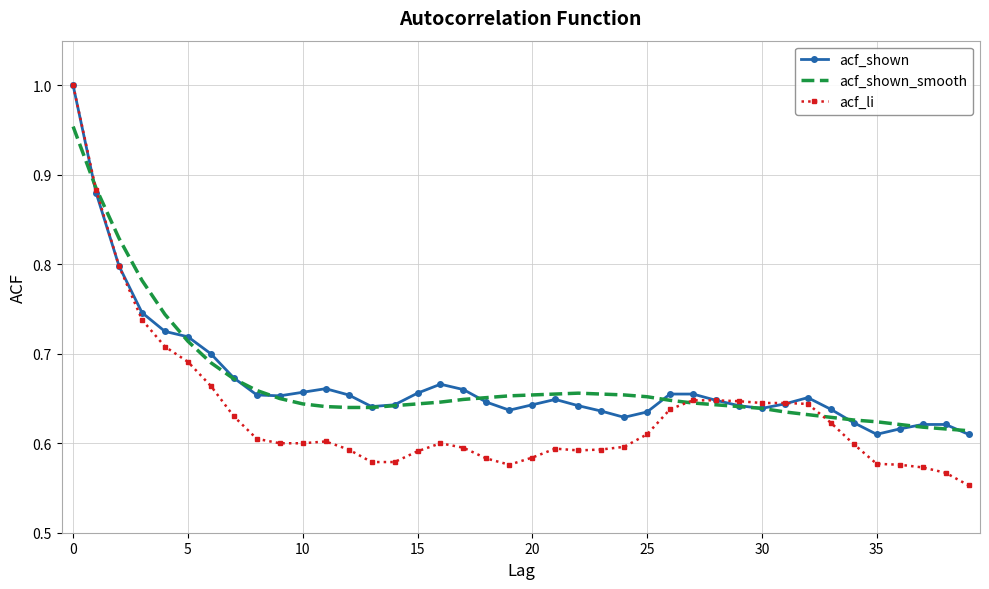

Which series has the widest spread of values?

acf_li